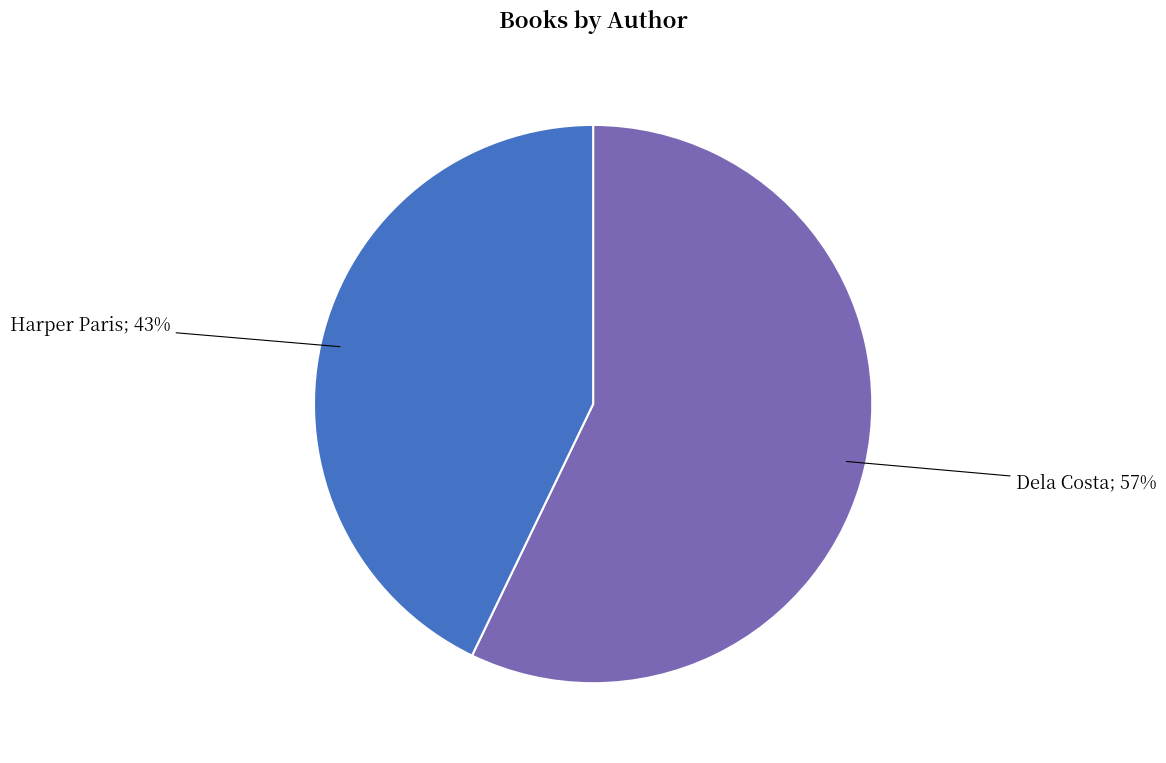

Count the number of slices in the pie.

2